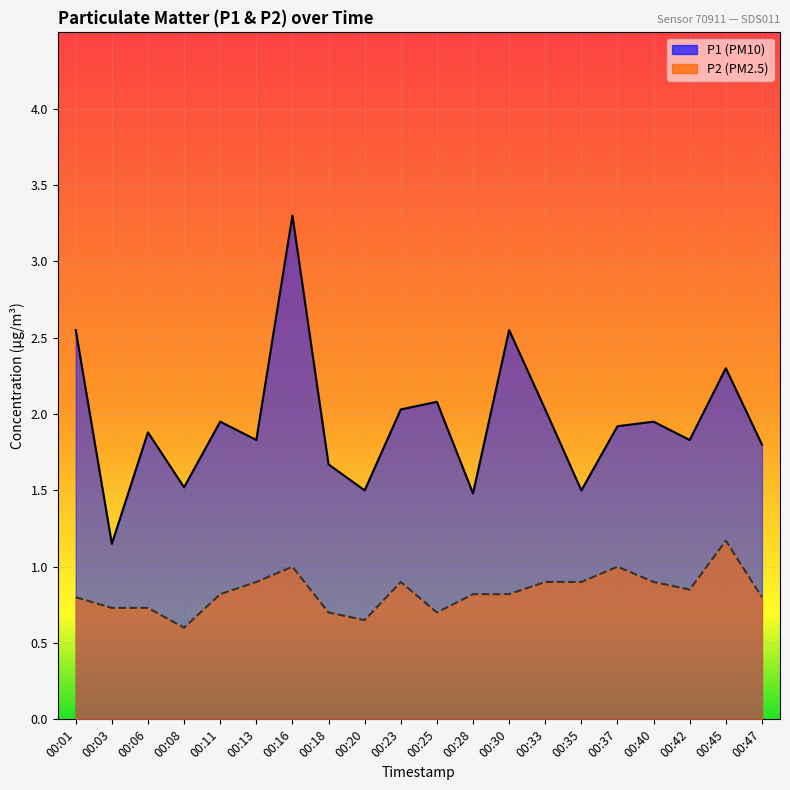

At which label is P1 closest to 2?

00:23